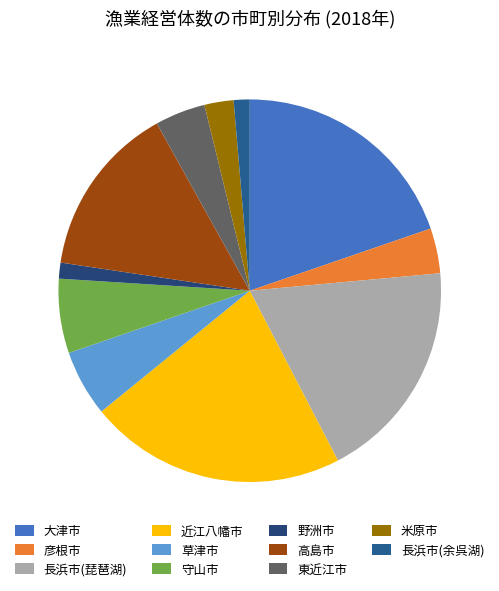

How many slices are in this pie chart?

11